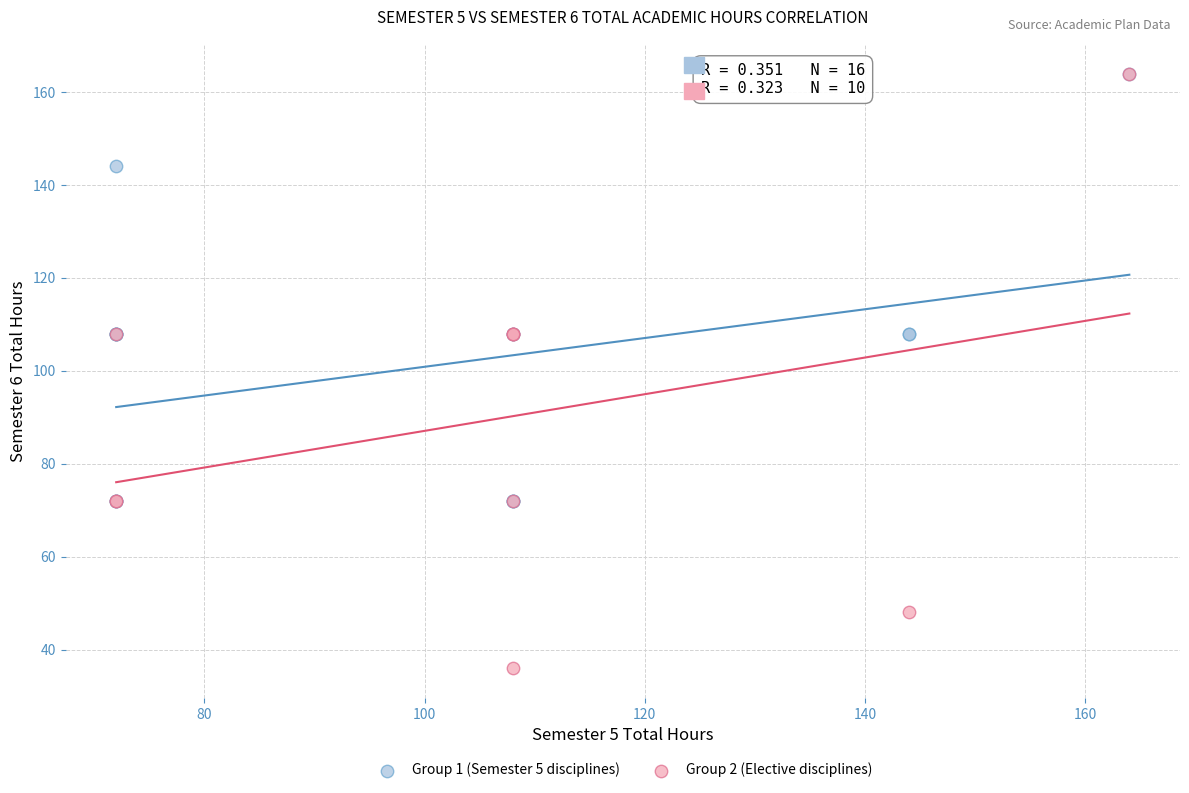

Which series has the largest Y range (max minus min)?

Group 2 (Elective disciplines)